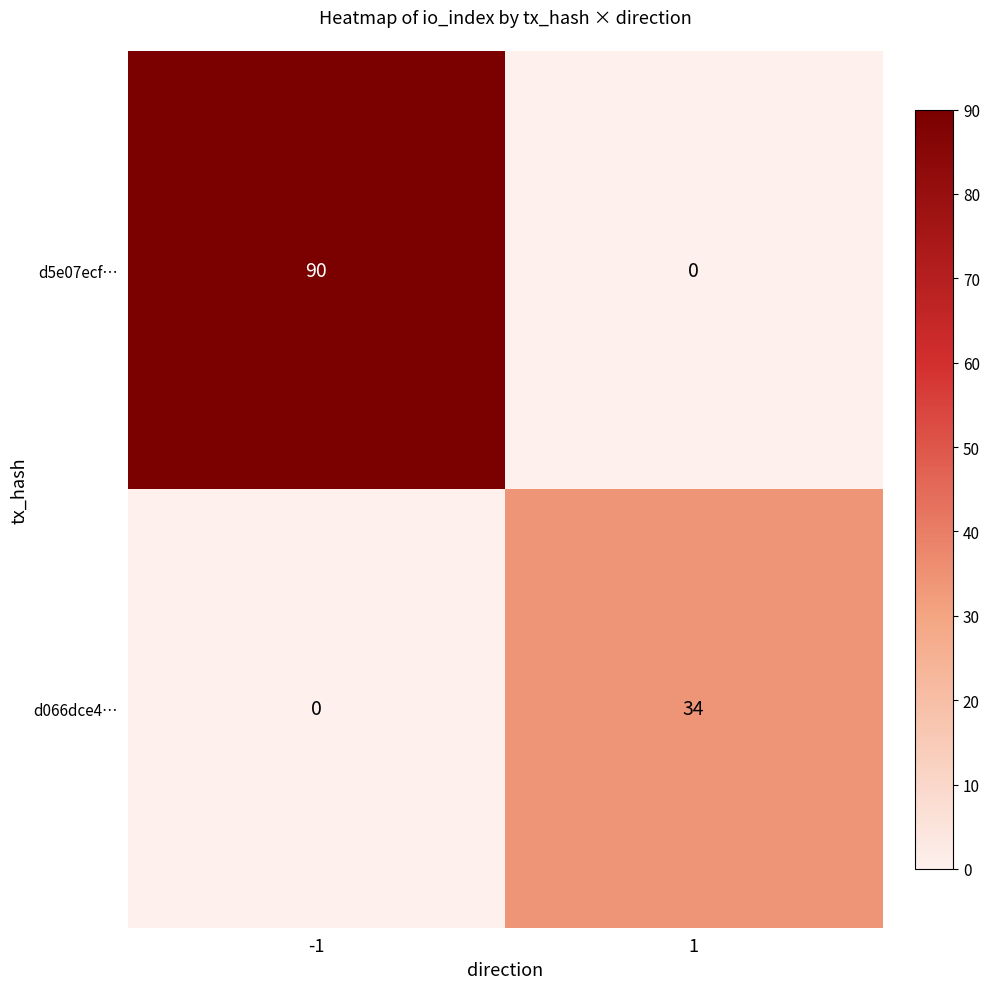

At how many categories does at least one series exceed 35?

1